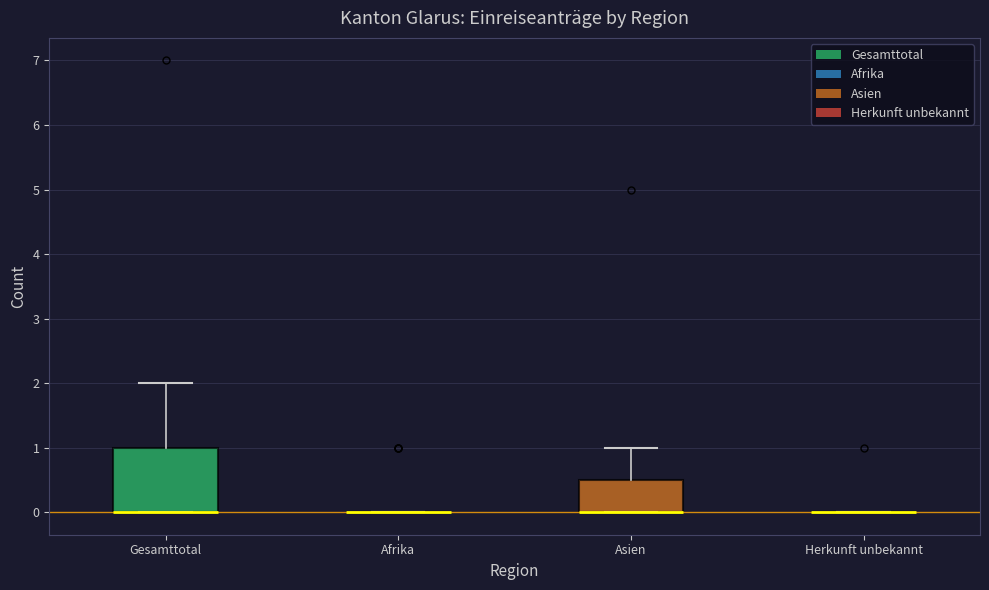

Comparing the boxes themselves (not the whiskers), which one is the tallest?

Gesamttotal